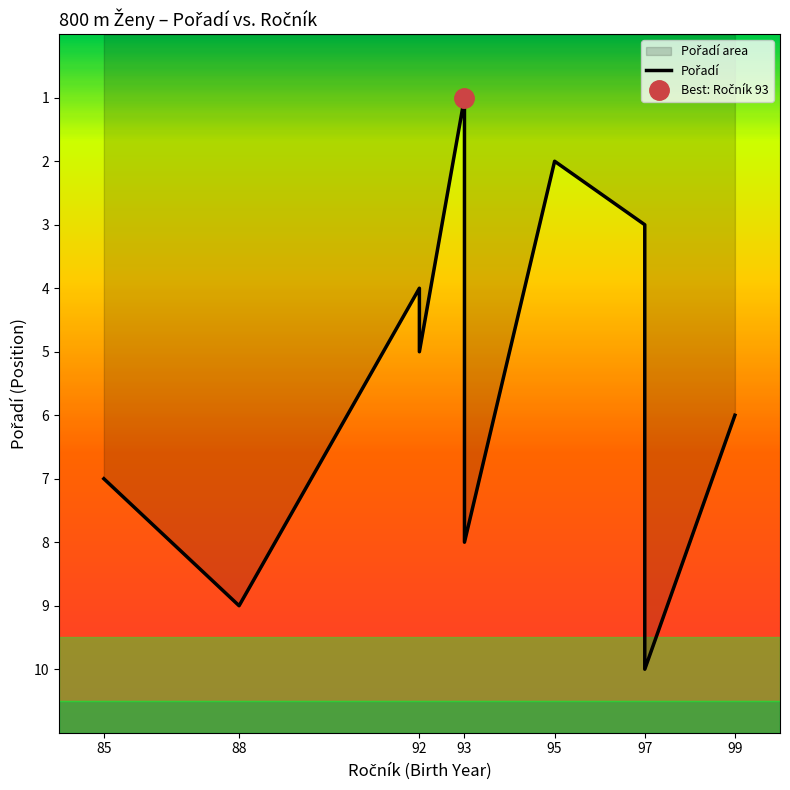

What is the change in value from 85 to 97?

+3